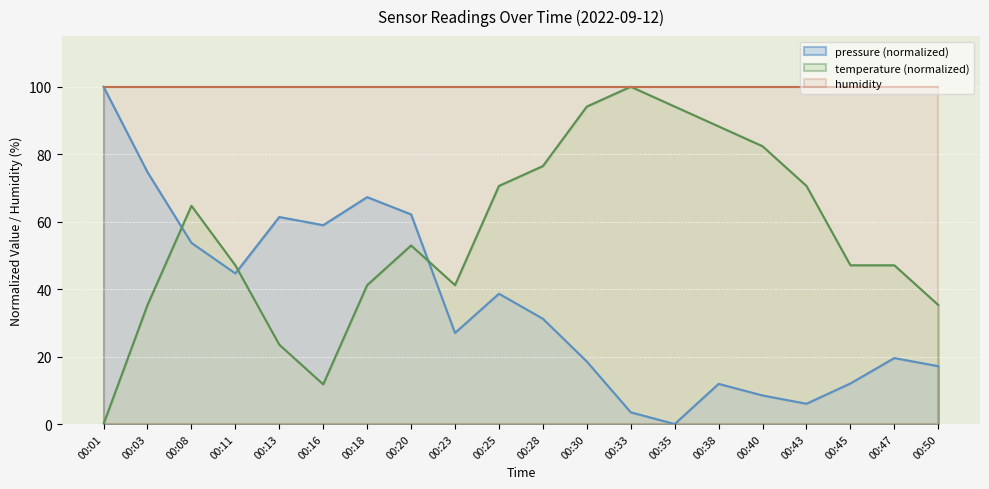

Does the chart display data point markers on the line(s)?

No